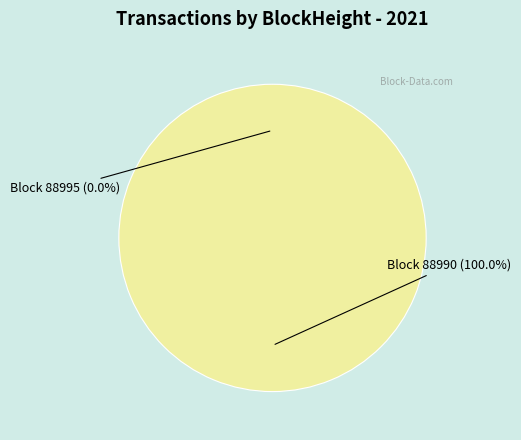

How many slices are in this pie chart?

2